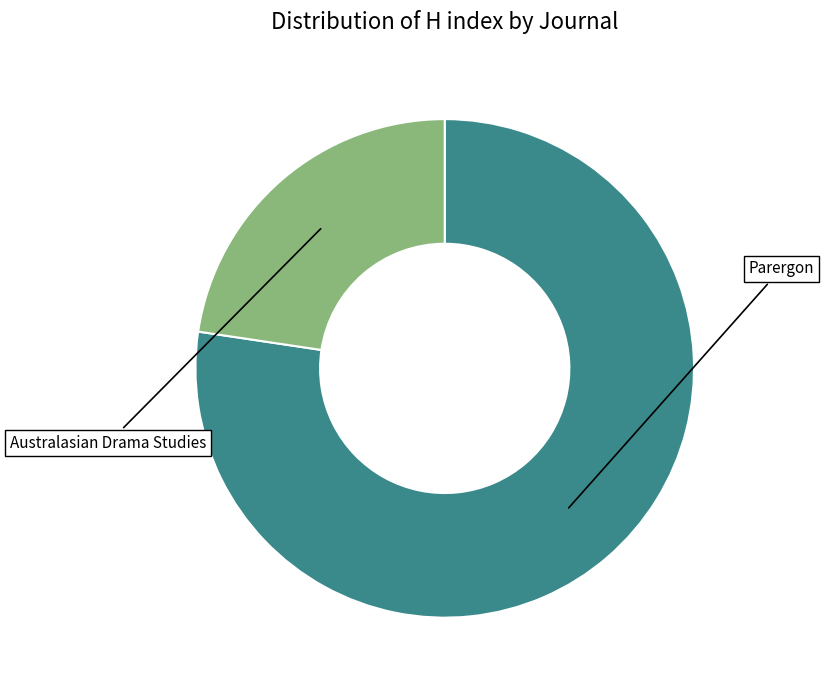

Is there a majority slice in this chart?

Yes